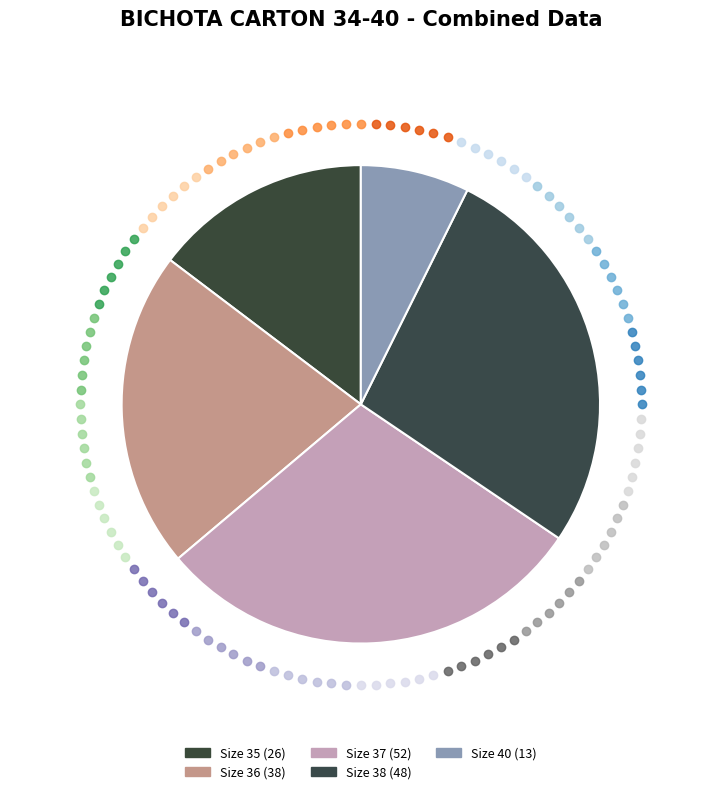

How many slices are in this pie chart?

5